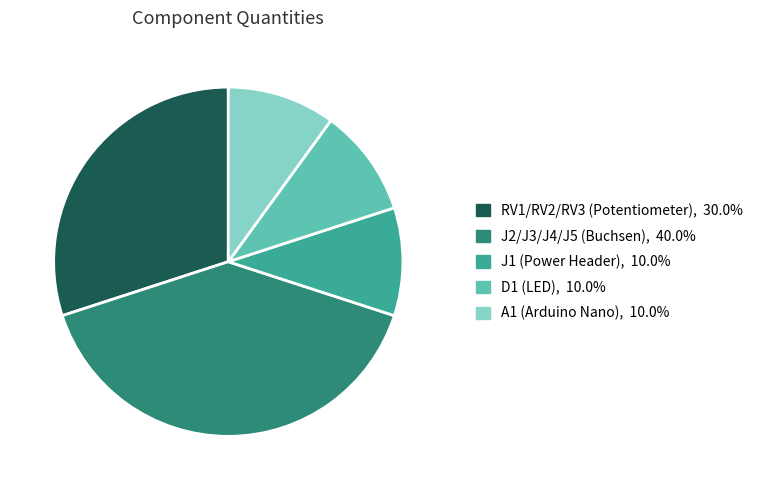

Do J1 (Power Header) and D1 (LED) together represent more than half of the pie?

No